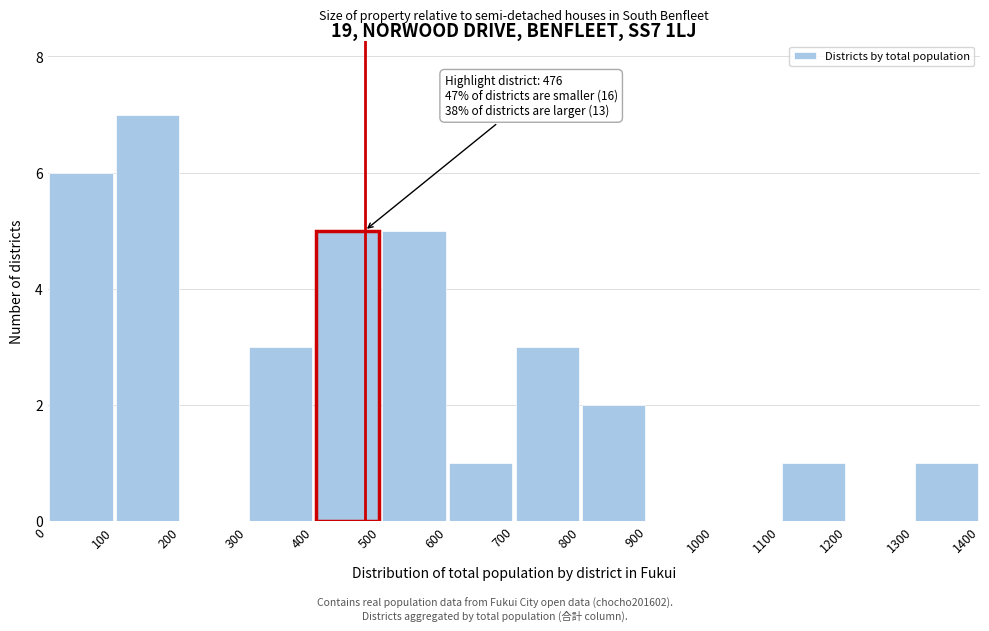

Which range on the x-axis has the tallest bar?

100 to 200